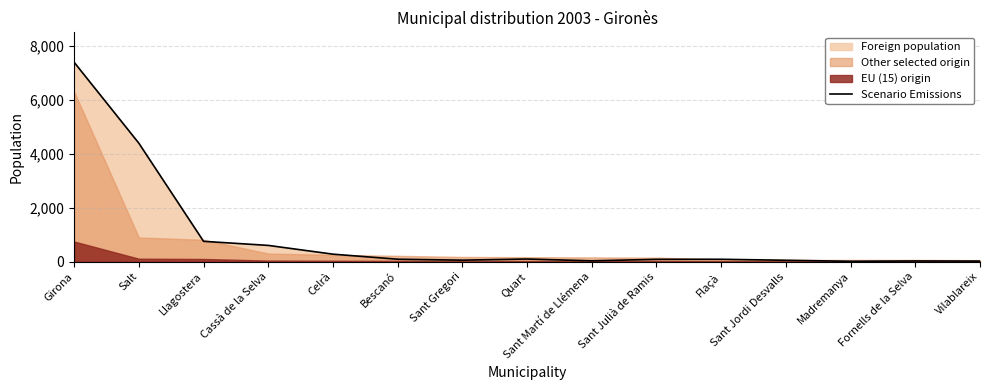

The value at Girona is 4182. True or false?

False